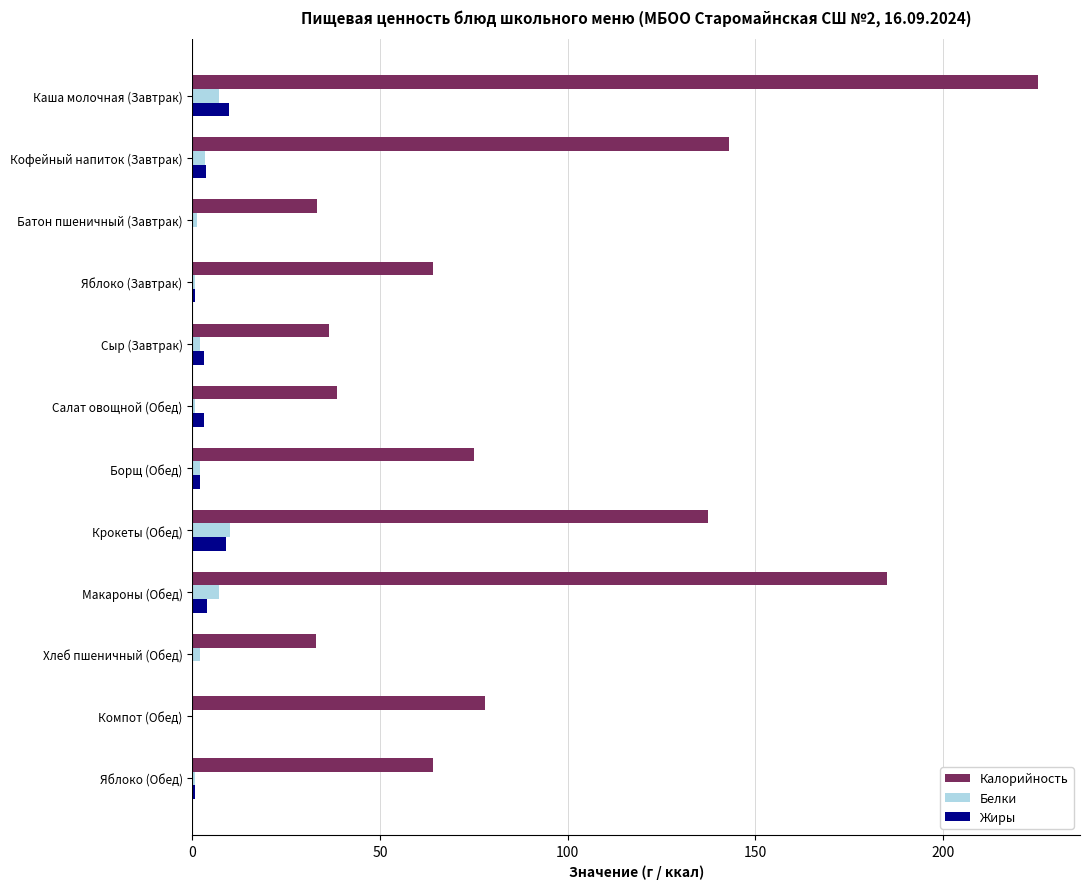

How many categories are shown in the chart?

12